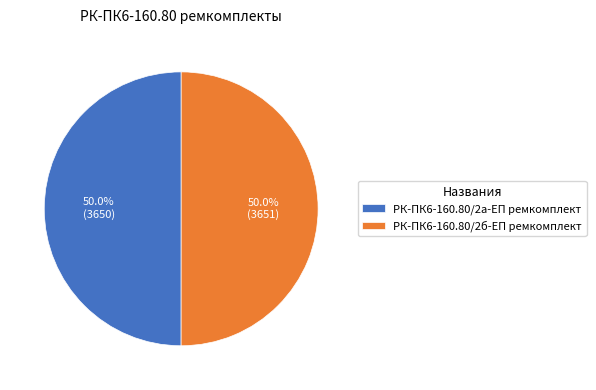

Combined, what portion of the pie is РК-ПК6-160.80/2б-ЕП ремкомплект and РК-ПК6-160.80/2а-ЕП ремкомплект?

100.0%